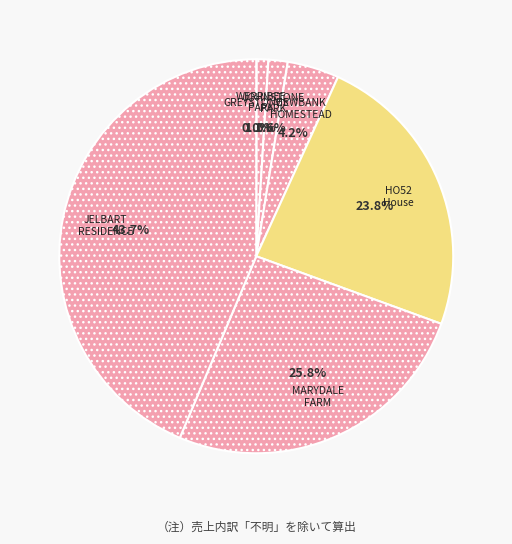

Which has a higher value, MARYDALE FARM or HO52 House?

MARYDALE FARM